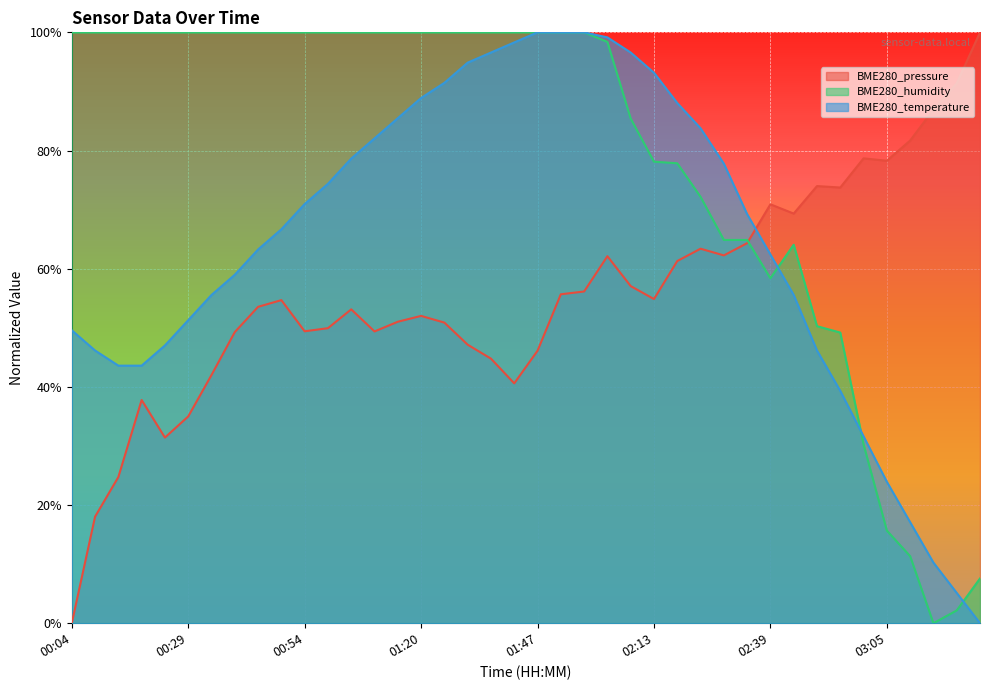

How many interior local peaks does the BME280_humidity series have?

1